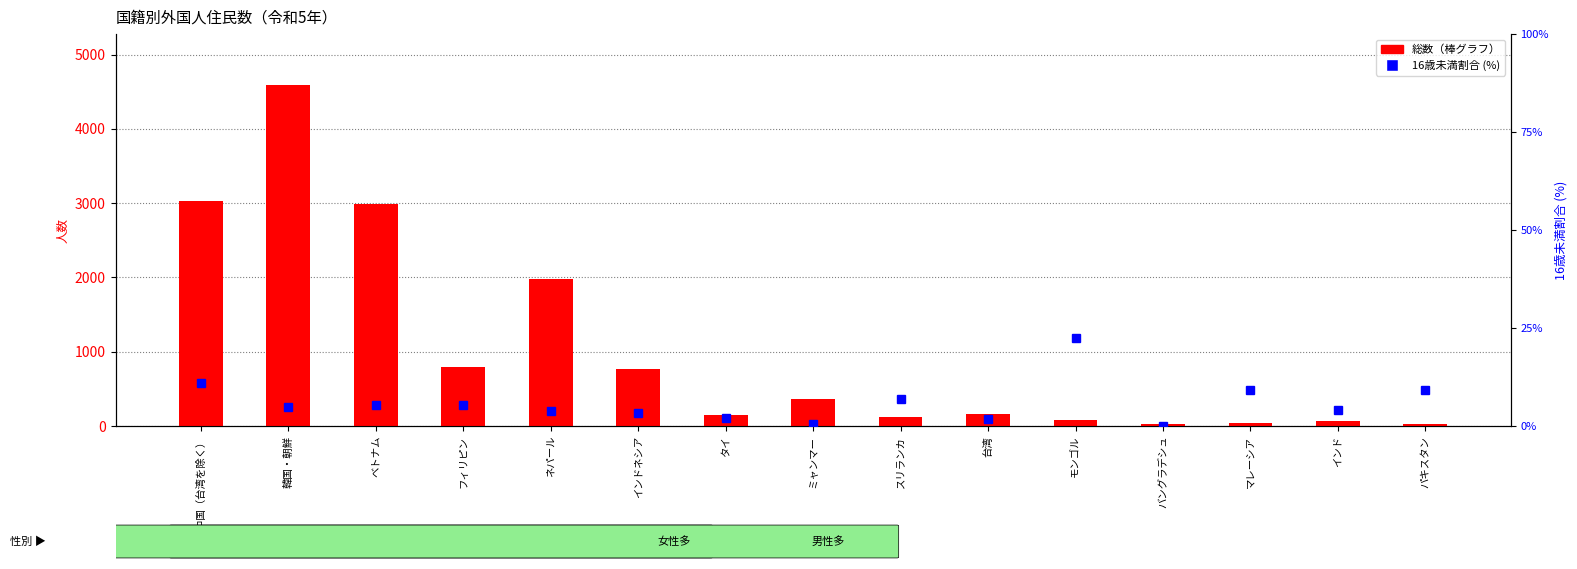

List the series in order of their peak value, lowest first.

16歳未満割合 (%), 総数